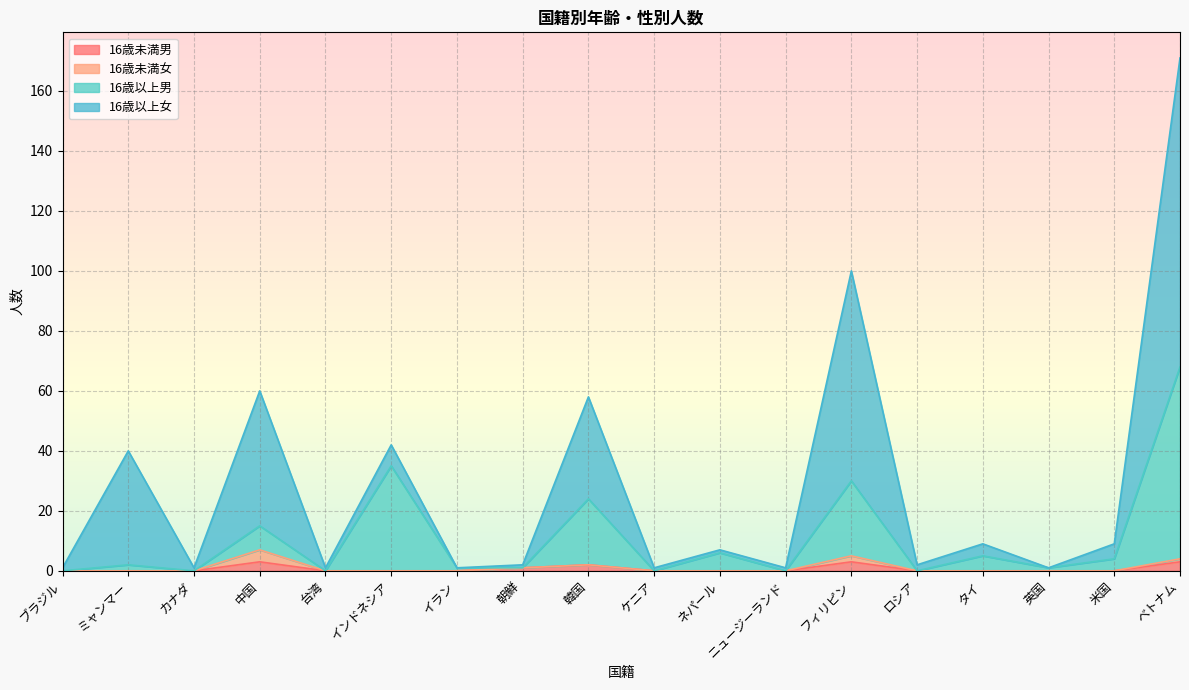

What is the difference between the second highest and second lowest values in the 16歳以上男 series?

35